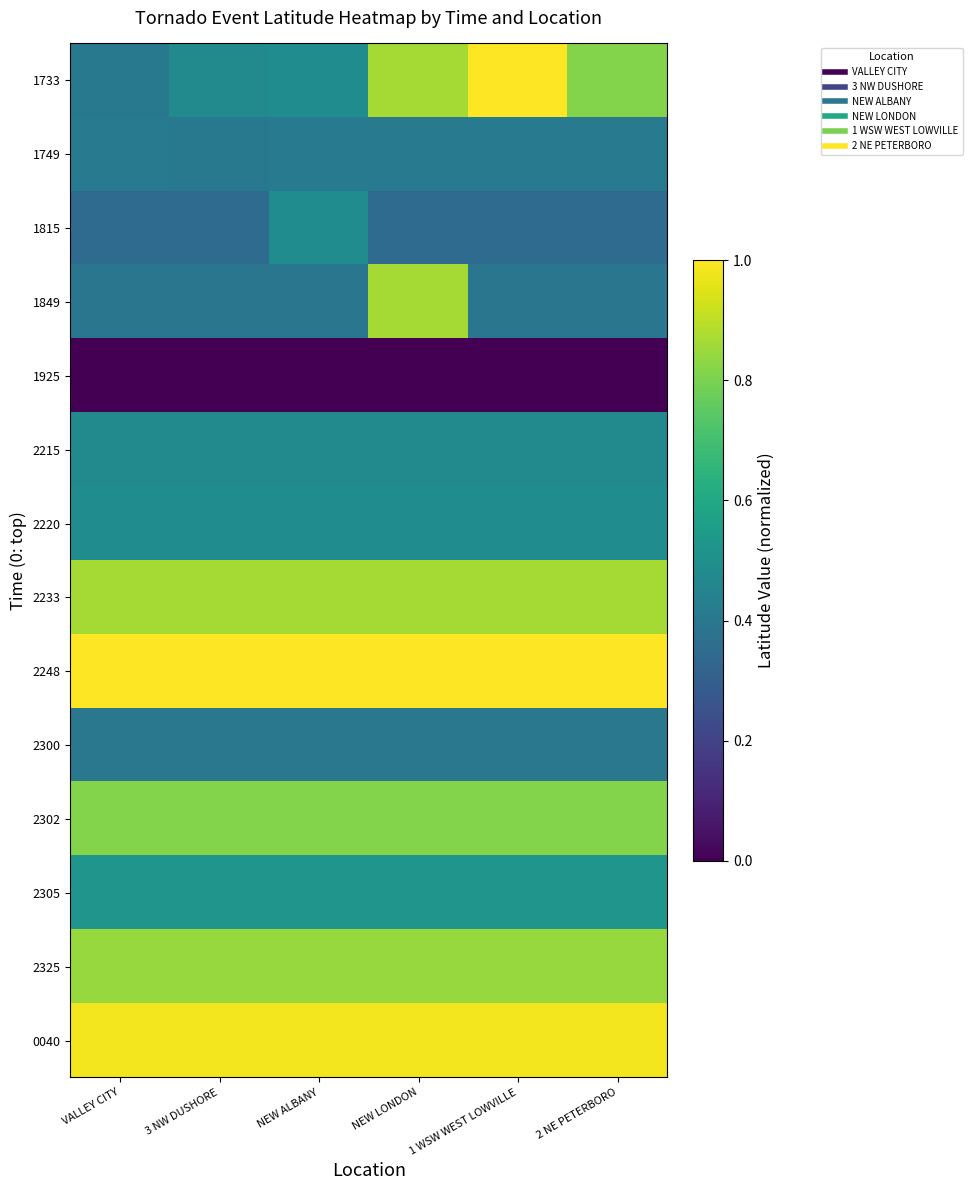

Reading left to right, extract all data points from this chart.

1733: VALLEY CITY=0.4	3 NW DUSHORE=0.5	NEW ALBANY=0.5	NEW LONDON=0.9	1 WSW WEST LOWVILLE=1.0	2 NE PETERBORO=0.8
1749: VALLEY CITY=0.4	3 NW DUSHORE=0.4	NEW ALBANY=0.4	NEW LONDON=0.4	1 WSW WEST LOWVILLE=0.4	2 NE PETERBORO=0.4
1815: VALLEY CITY=0.4	3 NW DUSHORE=0.4	NEW ALBANY=0.5	NEW LONDON=0.4	1 WSW WEST LOWVILLE=0.4	2 NE PETERBORO=0.4
1849: VALLEY CITY=0.4	3 NW DUSHORE=0.4	NEW ALBANY=0.4	NEW LONDON=0.9	1 WSW WEST LOWVILLE=0.4	2 NE PETERBORO=0.4
1925: VALLEY CITY=0.0	3 NW DUSHORE=0.0	NEW ALBANY=0.0	NEW LONDON=0.0	1 WSW WEST LOWVILLE=0.0	2 NE PETERBORO=0.0
2215: VALLEY CITY=0.5	3 NW DUSHORE=0.5	NEW ALBANY=0.5	NEW LONDON=0.5	1 WSW WEST LOWVILLE=0.5	2 NE PETERBORO=0.5
2220: VALLEY CITY=0.5	3 NW DUSHORE=0.5	NEW ALBANY=0.5	NEW LONDON=0.5	1 WSW WEST LOWVILLE=0.5	2 NE PETERBORO=0.5
2233: VALLEY CITY=0.9	3 NW DUSHORE=0.9	NEW ALBANY=0.9	NEW LONDON=0.9	1 WSW WEST LOWVILLE=0.9	2 NE PETERBORO=0.9
2248: VALLEY CITY=1.0	3 NW DUSHORE=1.0	NEW ALBANY=1.0	NEW LONDON=1.0	1 WSW WEST LOWVILLE=1.0	2 NE PETERBORO=1.0
2300: VALLEY CITY=0.4	3 NW DUSHORE=0.4	NEW ALBANY=0.4	NEW LONDON=0.4	1 WSW WEST LOWVILLE=0.4	2 NE PETERBORO=0.4
2302: VALLEY CITY=0.8	3 NW DUSHORE=0.8	NEW ALBANY=0.8	NEW LONDON=0.8	1 WSW WEST LOWVILLE=0.8	2 NE PETERBORO=0.8
2305: VALLEY CITY=0.5	3 NW DUSHORE=0.5	NEW ALBANY=0.5	NEW LONDON=0.5	1 WSW WEST LOWVILLE=0.5	2 NE PETERBORO=0.5
2325: VALLEY CITY=0.8	3 NW DUSHORE=0.8	NEW ALBANY=0.8	NEW LONDON=0.8	1 WSW WEST LOWVILLE=0.8	2 NE PETERBORO=0.8
0040: VALLEY CITY=1.0	3 NW DUSHORE=1.0	NEW ALBANY=1.0	NEW LONDON=1.0	1 WSW WEST LOWVILLE=1.0	2 NE PETERBORO=1.0